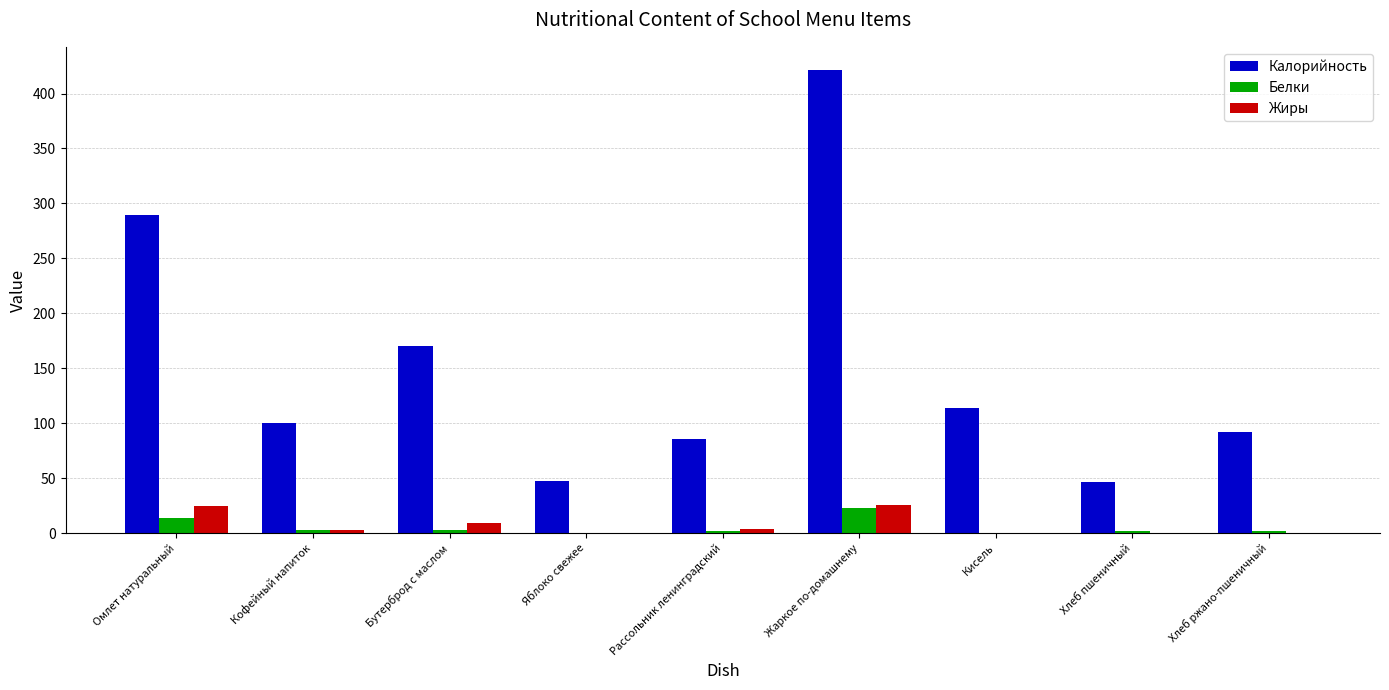

What is the highest value of the Жиры series?

25.8